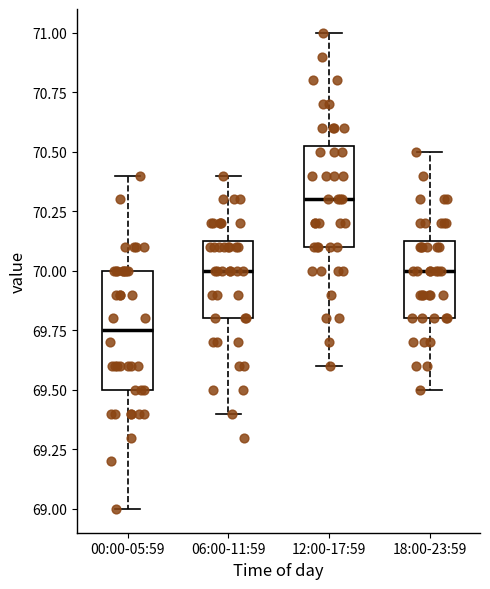

Reading left to right, transcribe this box plot: for each box, give where its median line is, the range the box spans, and where its two whiskers end, as read against the y-axis. The values are not printed on the chart, so give them approximately, as read against the axis.

00:00-05:59: median 69.75, box 69.50 to 70.00, whiskers 69.00 to 70.40
06:00-11:59: median 70.00, box 69.80 to 70.15, whiskers 69.40 to 70.40
12:00-17:59: median 70.30, box 70.10 to 70.55, whiskers 69.60 to 71.00
18:00-23:59: median 70.00, box 69.80 to 70.15, whiskers 69.50 to 70.50